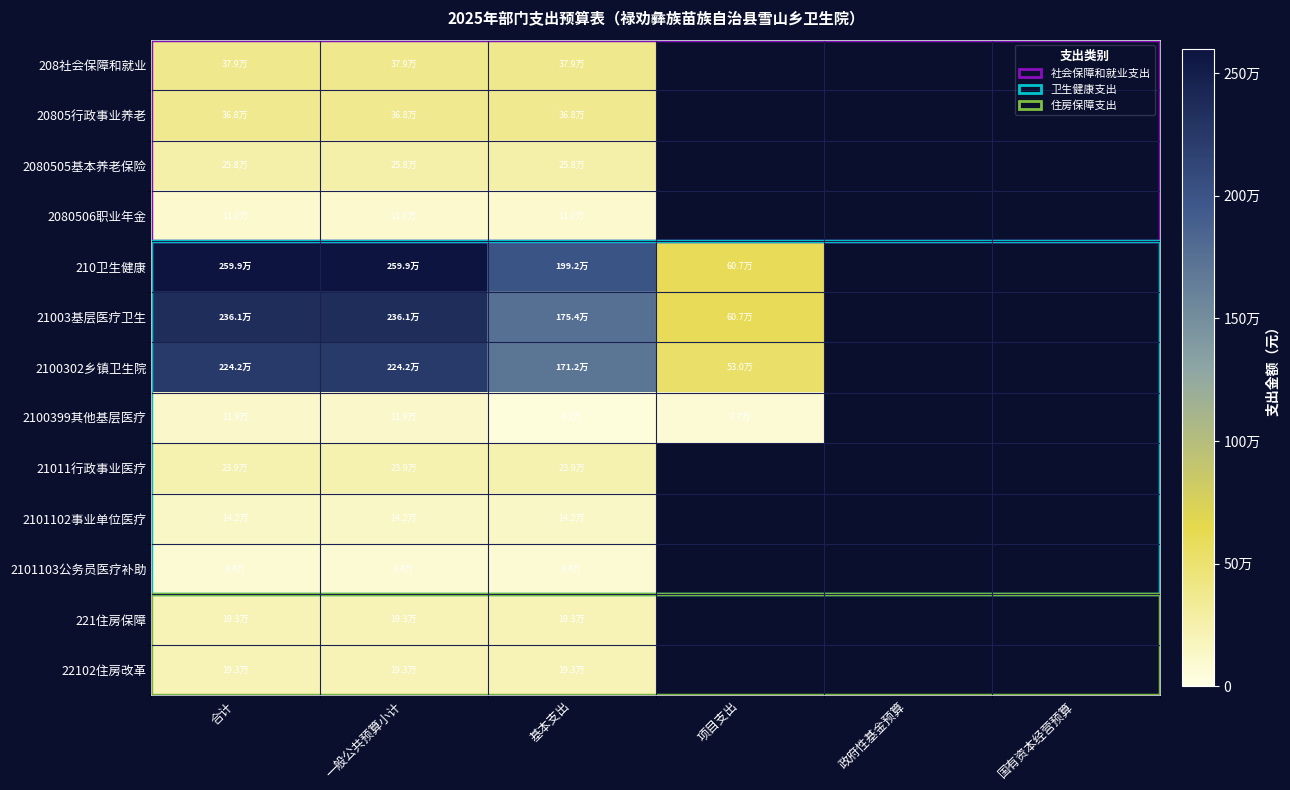

At which category is the sum across all series the highest?

合计